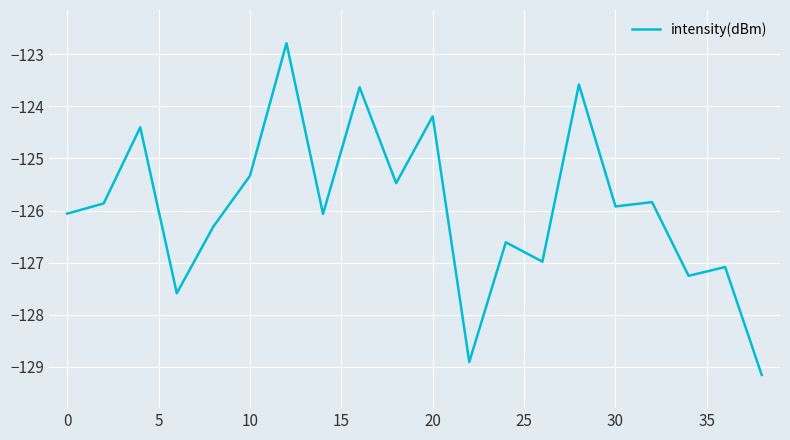

How many interior local valleys (lower than both neighbors) does the data have?

7